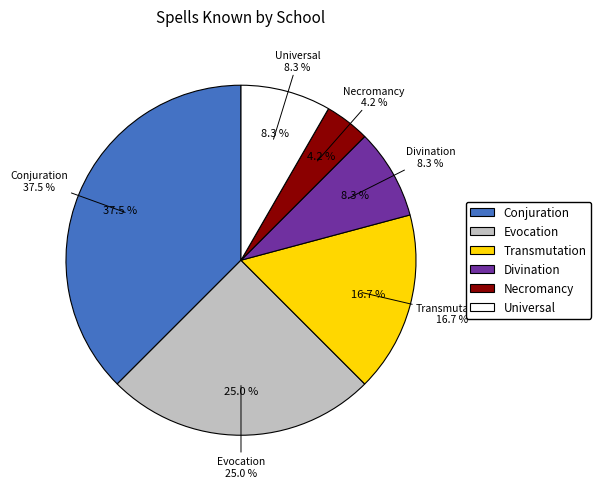

Do Evocation and Necromancy together represent more than half of the pie?

No